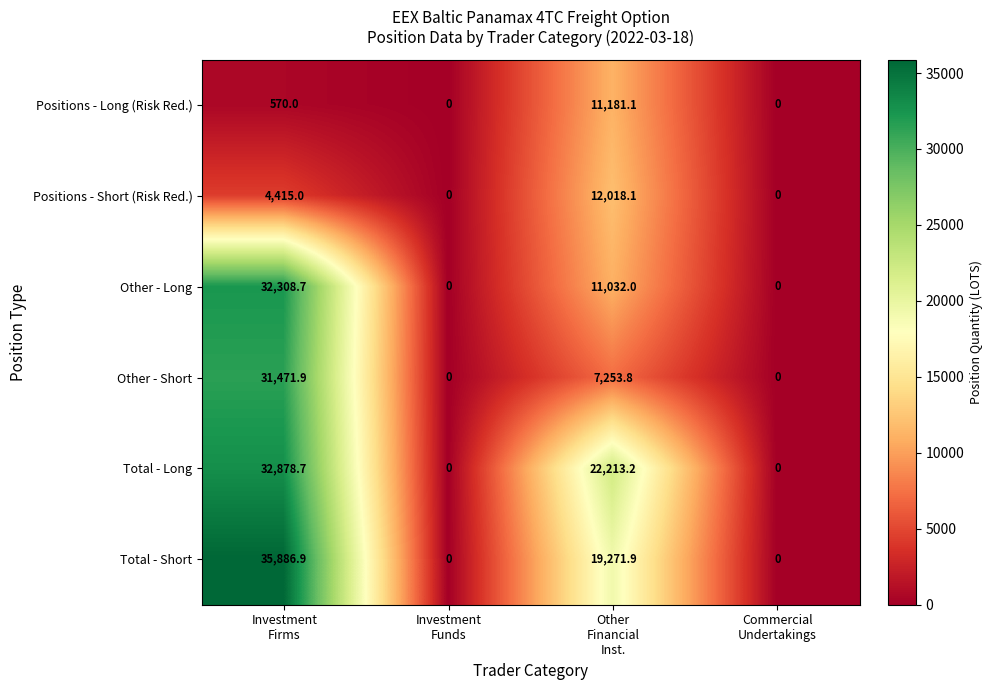

What is the difference between the second highest and second lowest values in the Positions - Long (Risk Red.) series?

570.0